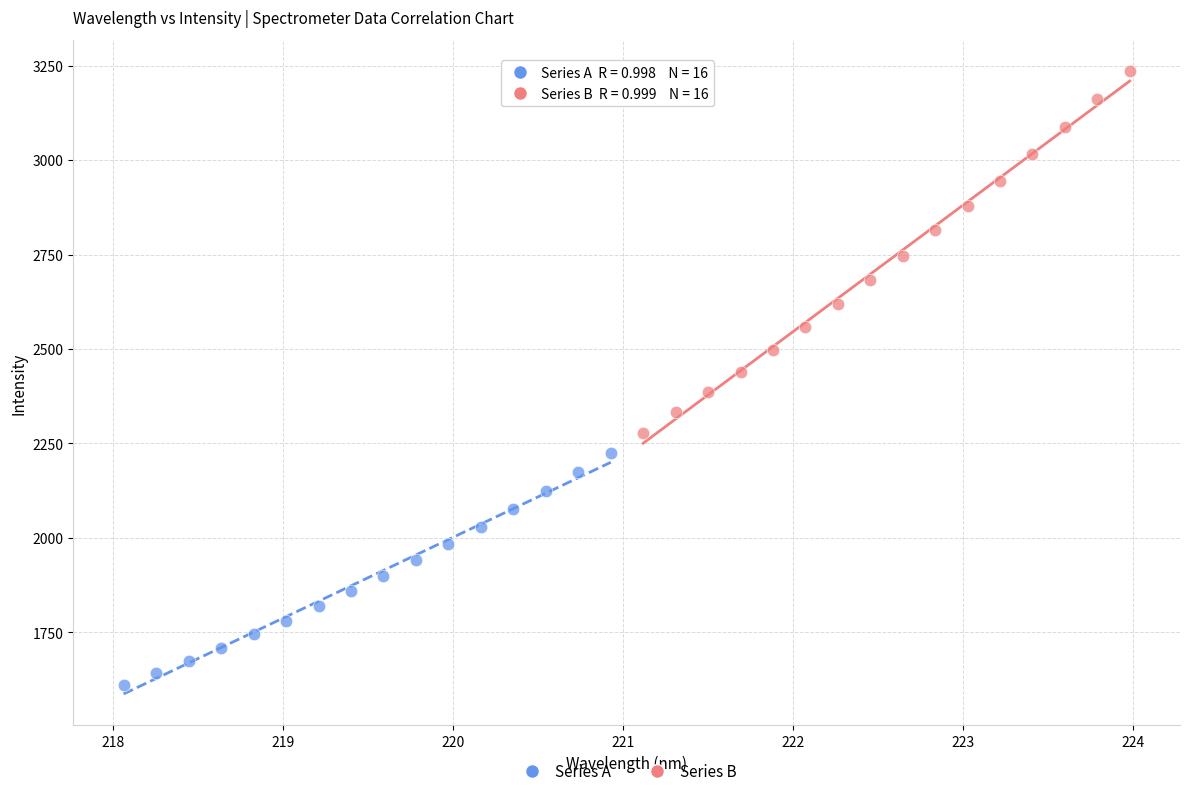

Which series reaches the minimum Y coordinate?

Series A